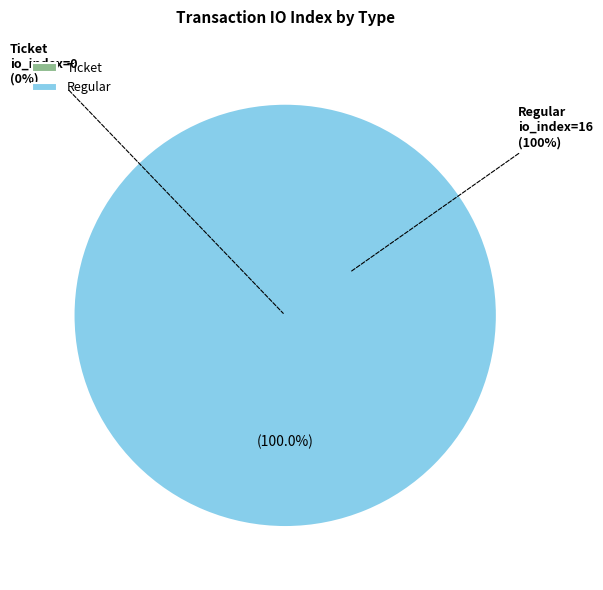

What percentage do Ticket and Regular together represent?

100.0%